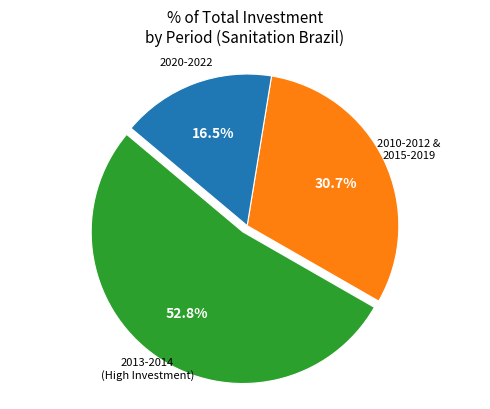

Is there any slice that represents more than half of the pie?

Yes